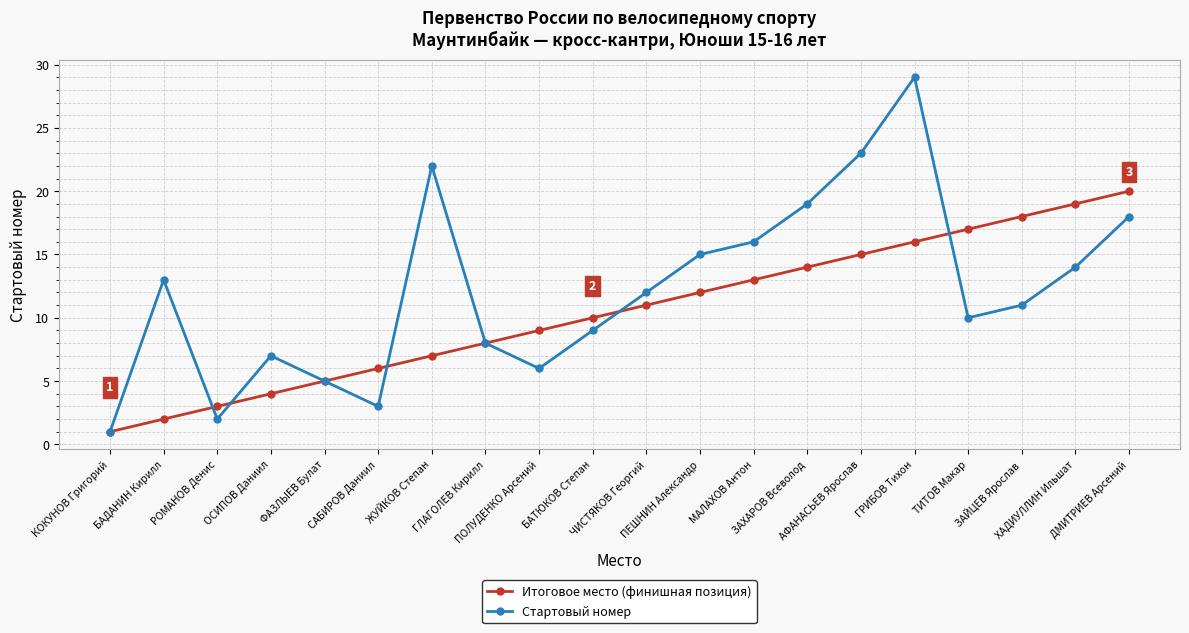

What is the total value across all series at ОСИПОВ Даниил?

11